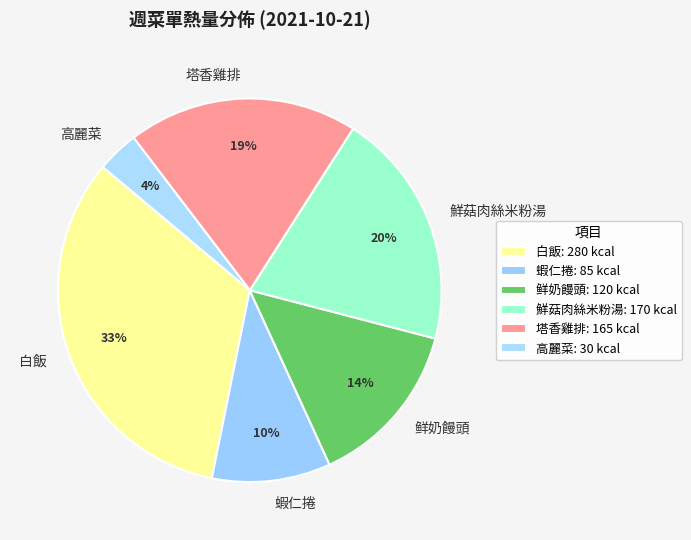

Rank the categories by value from highest to lowest.

白飯, 鮮菇肉絲米粉湯, 塔香雞排, 鲜奶饅頭, 蝦仁捲, 高麗菜